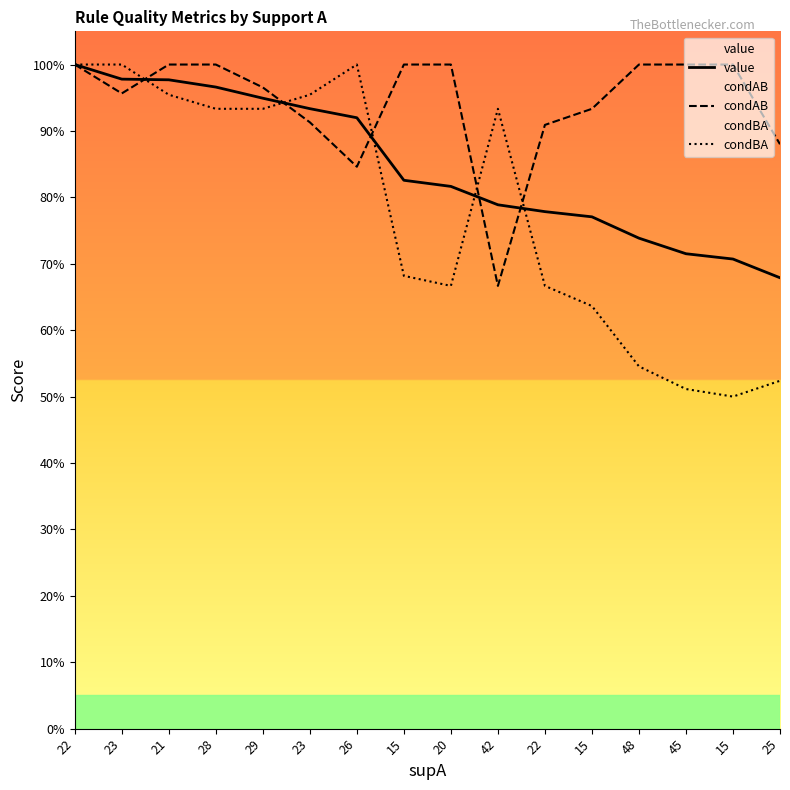

Count the number of categories in the chart.

16